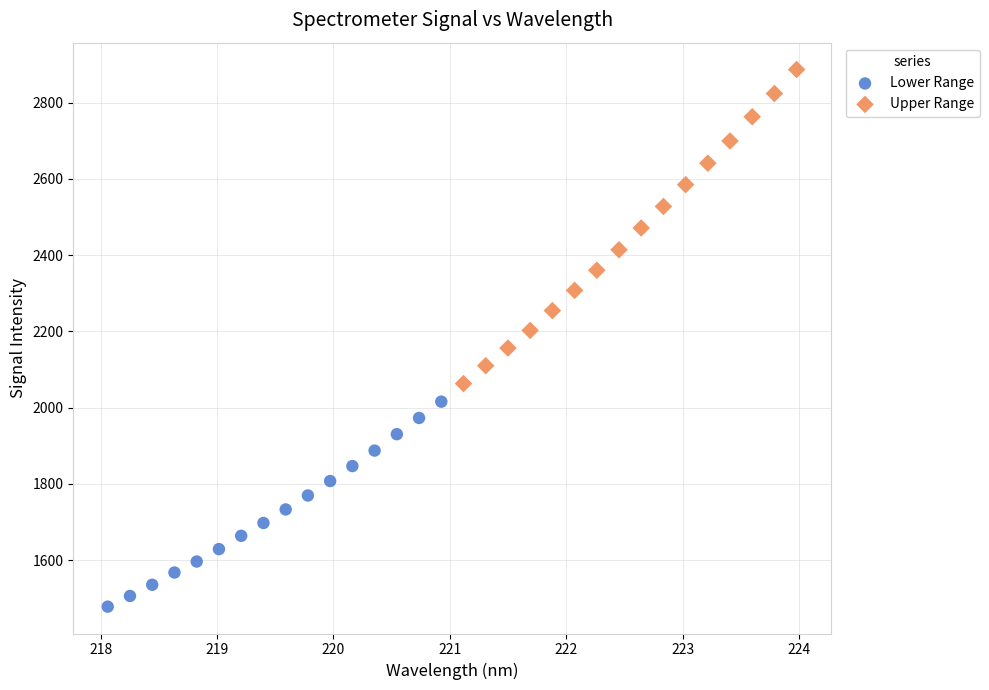

Which series contains the highest Y value?

Upper Range